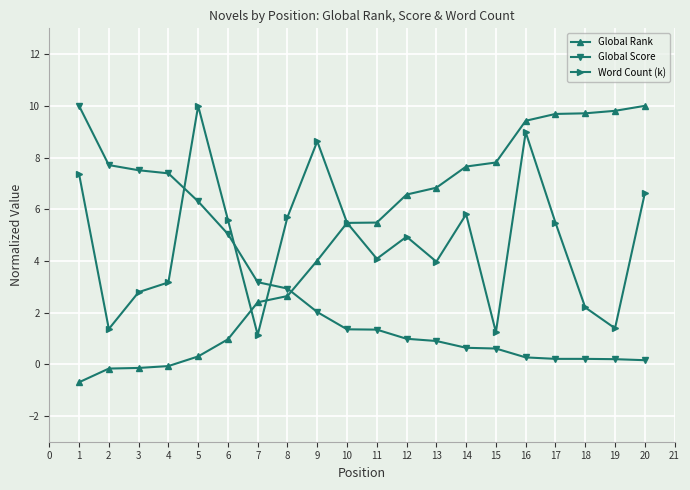

Which series has the largest range (max minus min)?

Global Rank